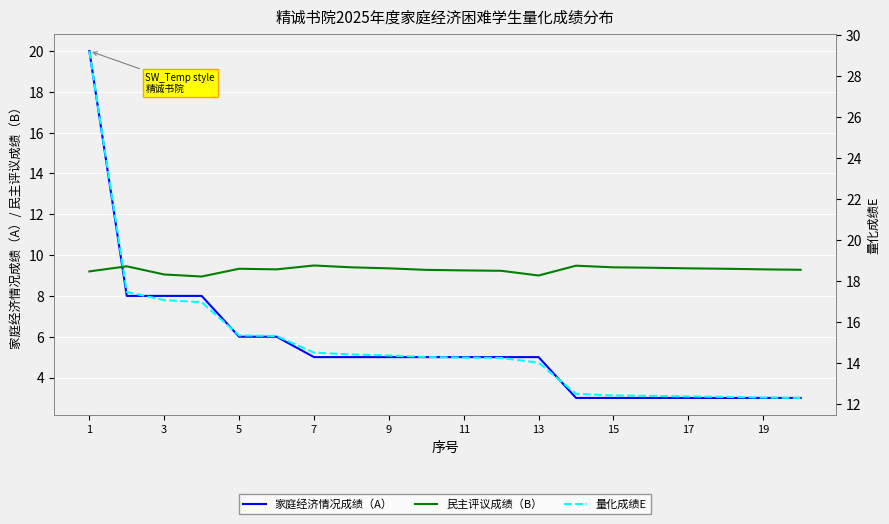

How many lines are shown in the chart?

3